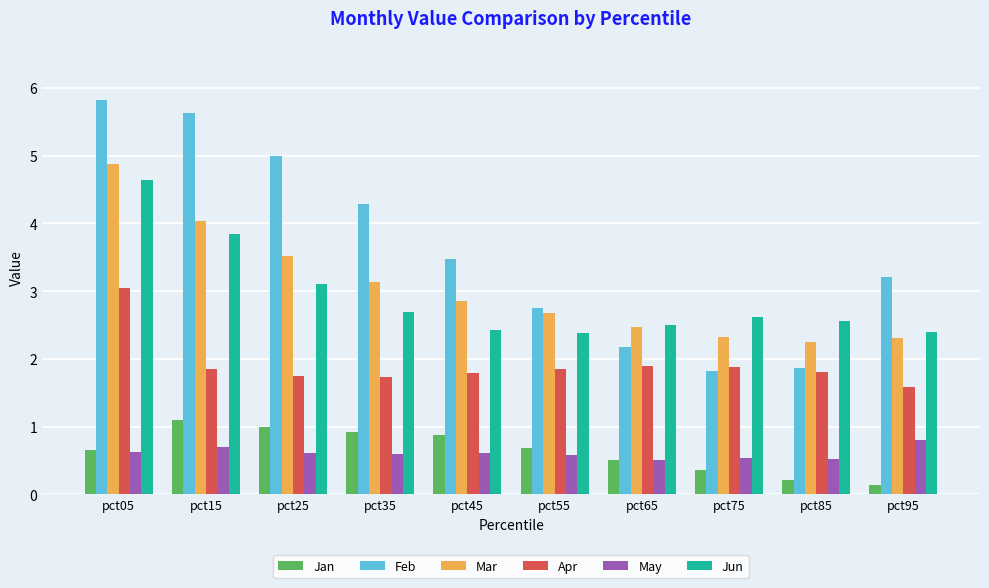

List the series in order of their peak value, highest first.

Feb, Mar, Jun, Apr, Jan, May